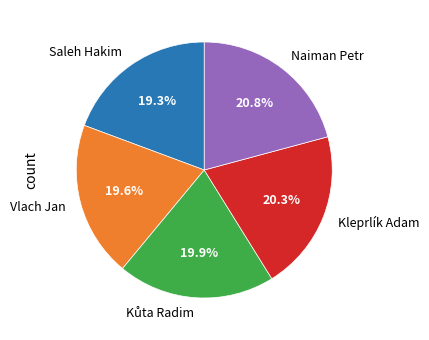

What is the total percentage of Saleh Hakim and Naiman Petr?

40.1%